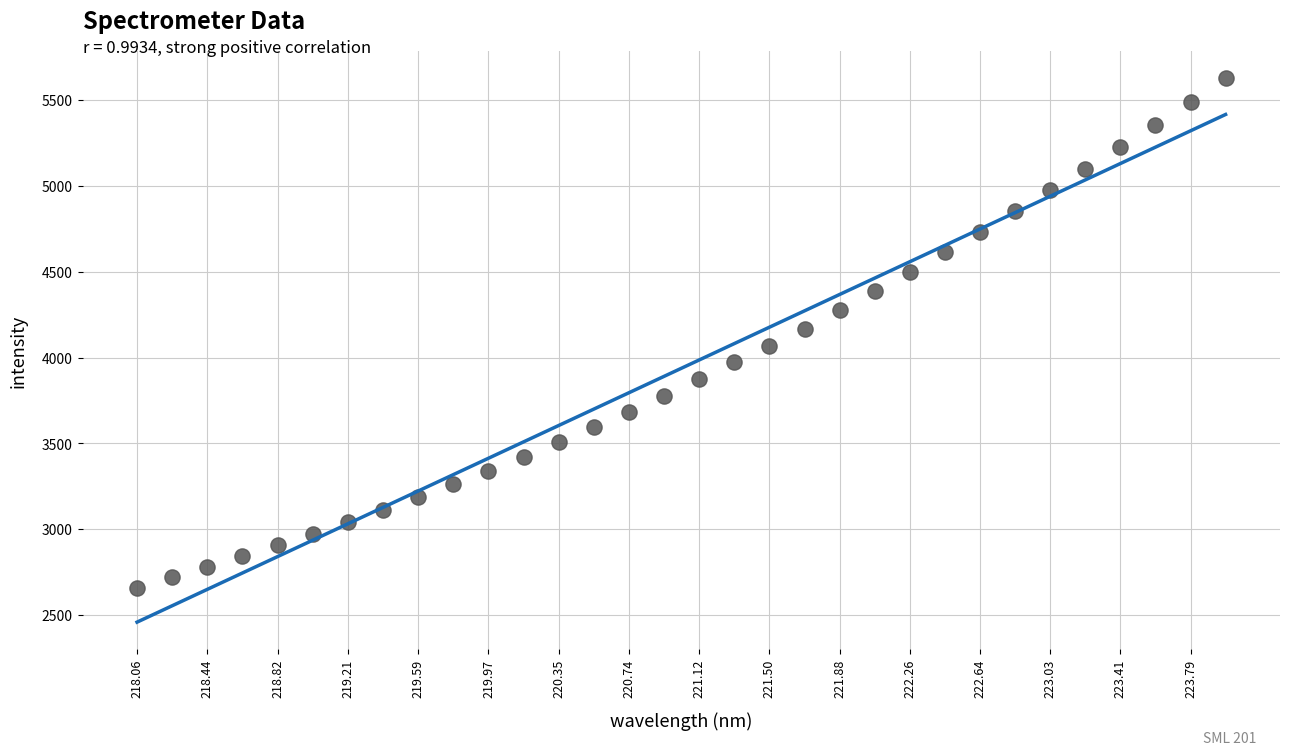

What is the range of Y values (max minus min)?

2967.4